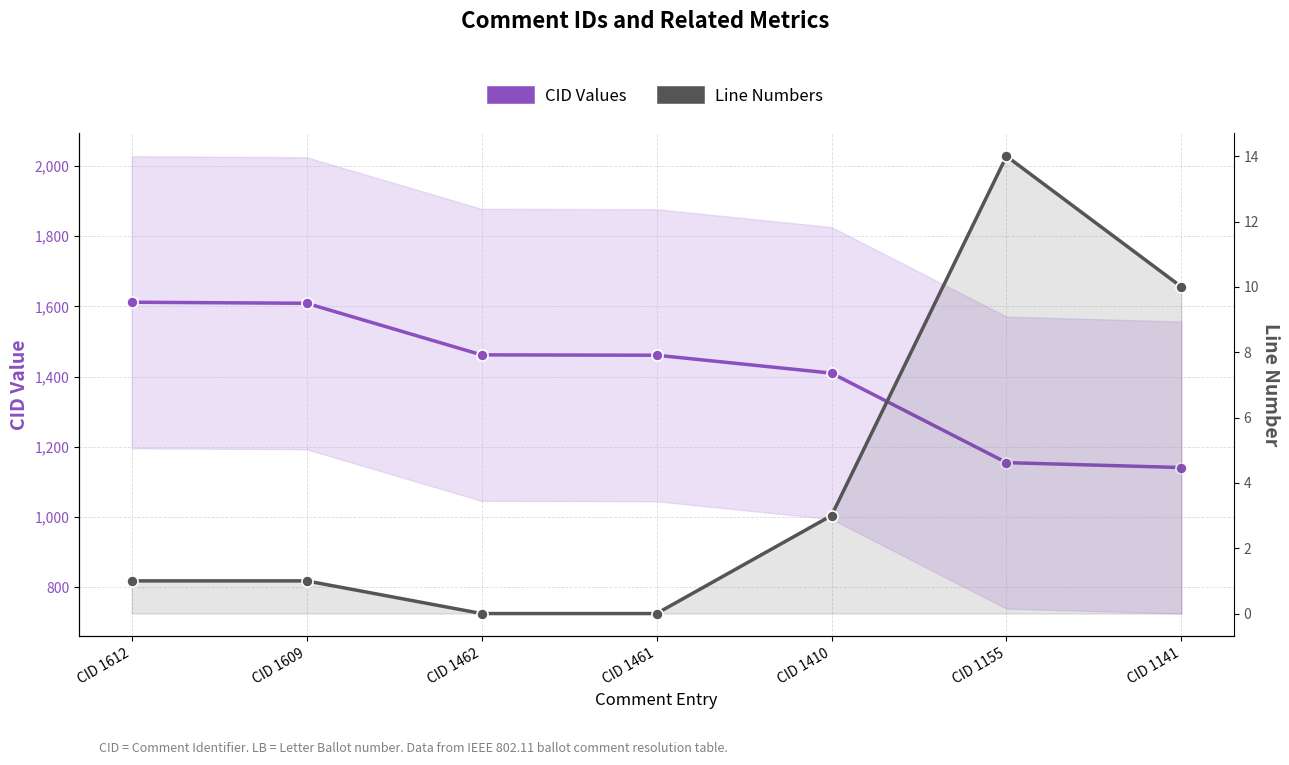

What value does the CID Values series have at CID 1461?

1461